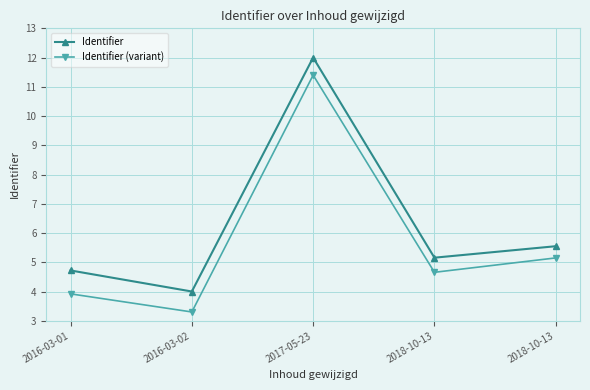

True or false: Identifier and Identifier (variant) cross at least once.

False